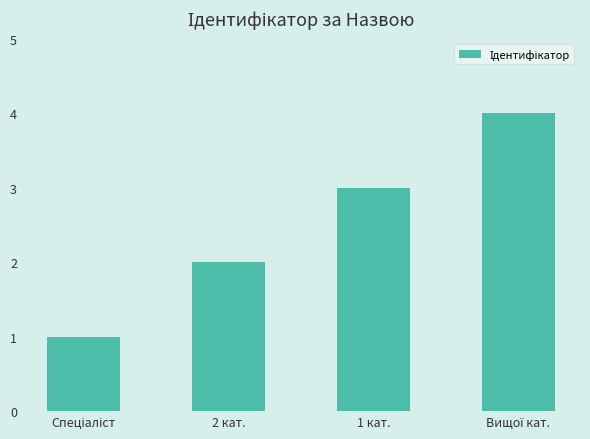

What is the value of the 4th bar from the left?

4